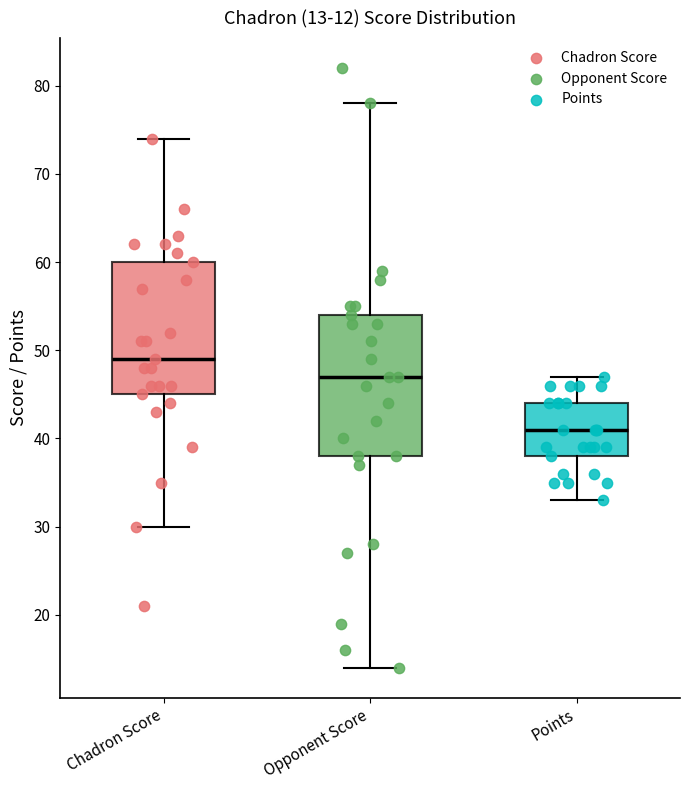

Which box's median line is the highest?

Chadron Score